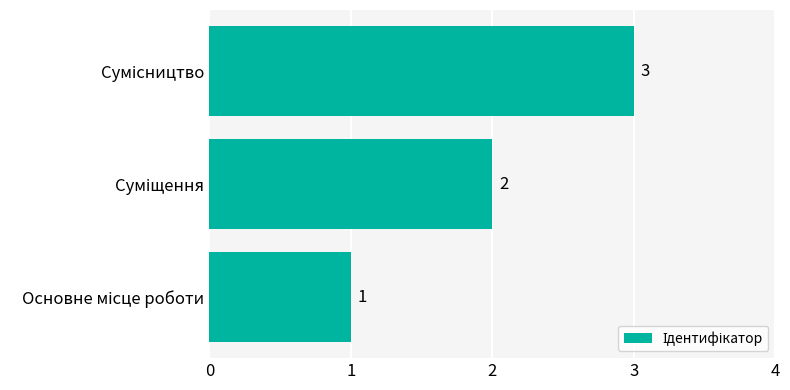

How many values are below 2?

1